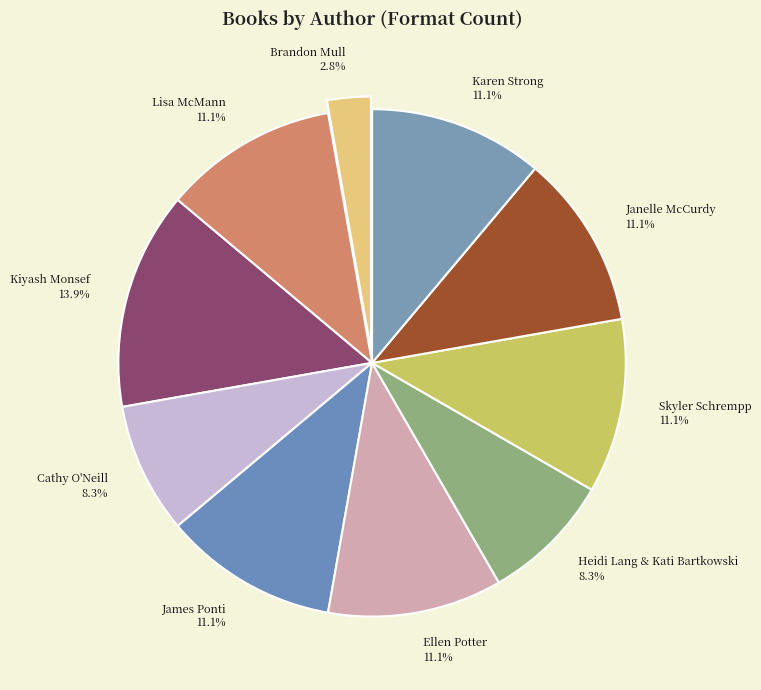

To the nearest percent, what is the average slice percentage?

10%